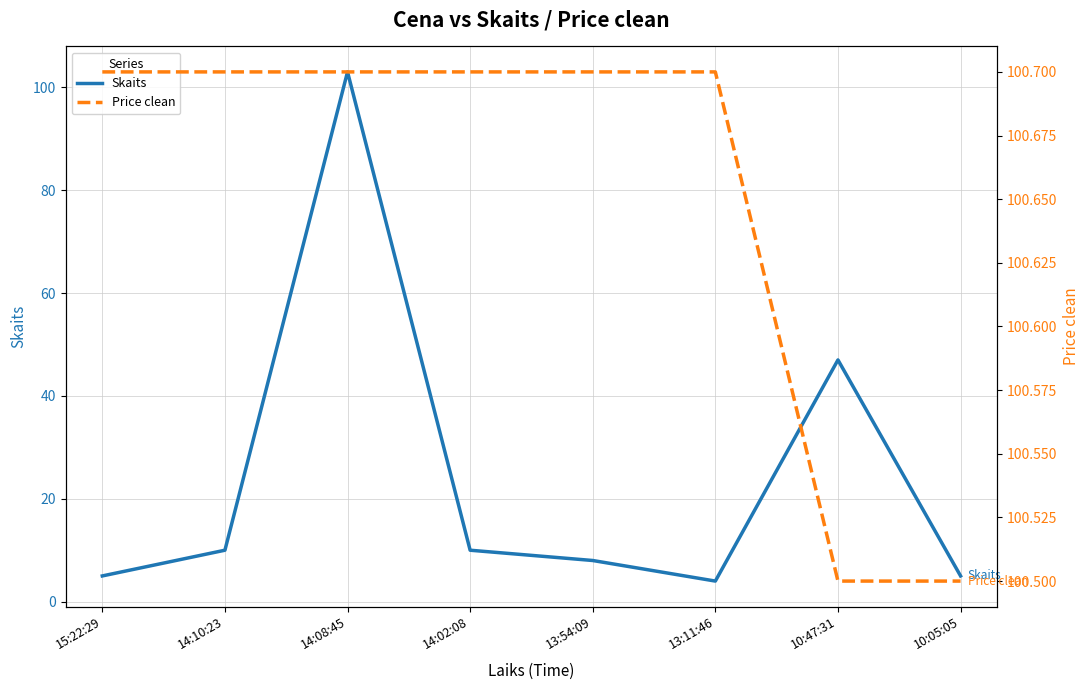

At which label is Price clean closest to 100?

10:47:31